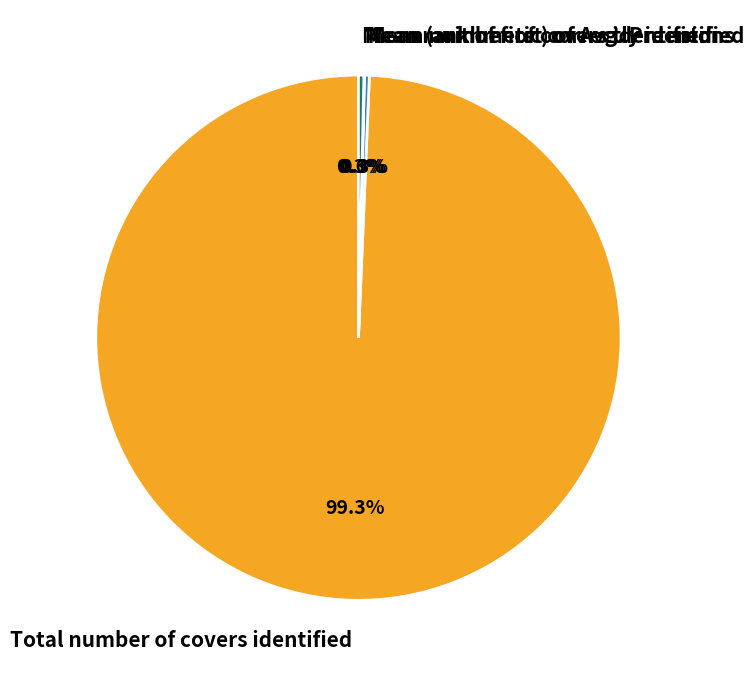

To the nearest percent, what is the average slice percentage?

25%